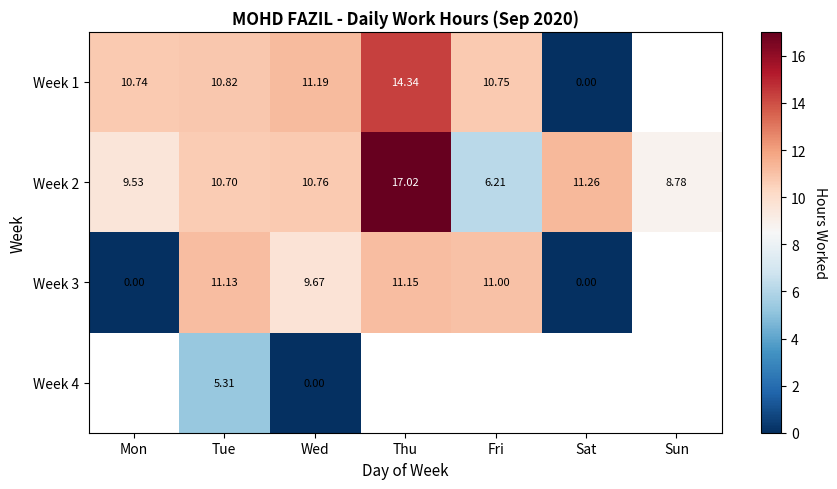

True or false: Week 3 has a value of 9.7 at Wed.

True